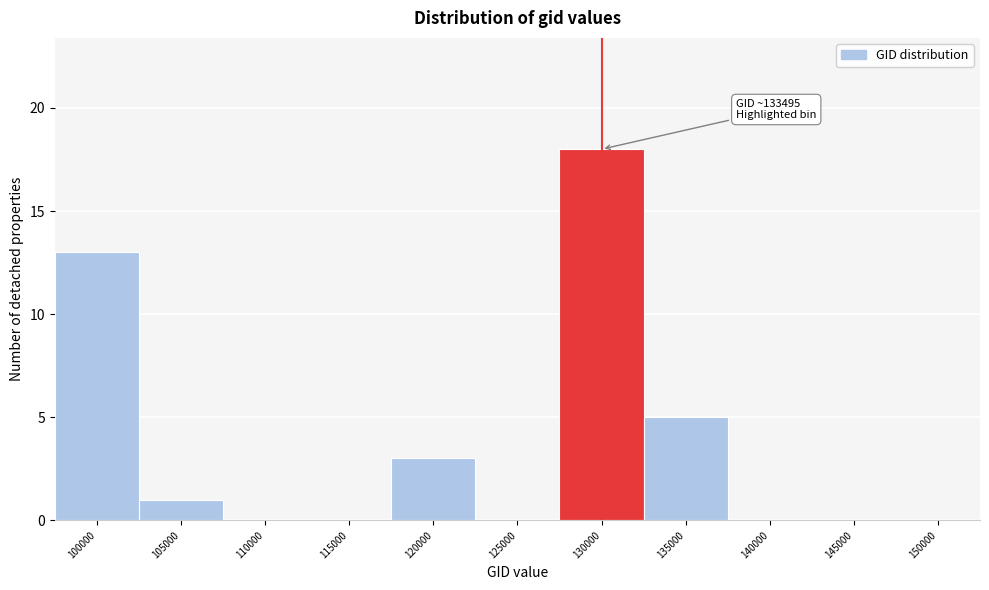

Reading right to left, what are all the values shown in this chart?

150000=0	145000=0	140000=0	135000=5	130000=18	125000=0	120000=3	115000=0	110000=0	105000=1	100000=13